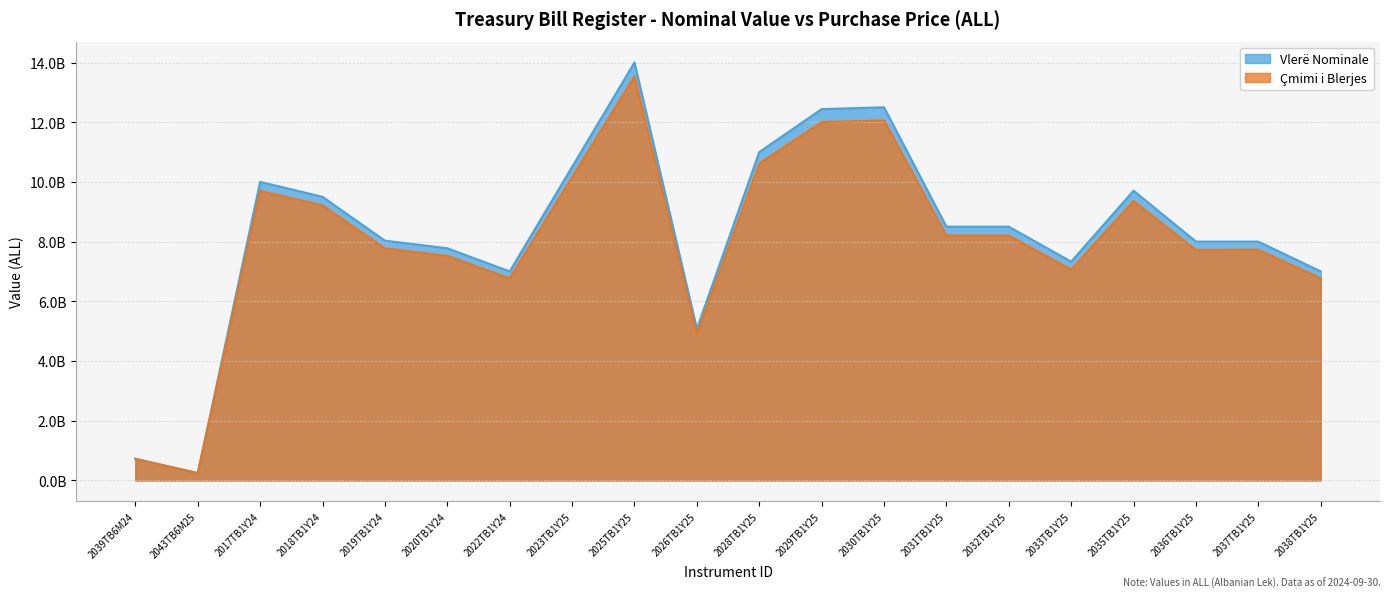

True or false: Vlerë Nominale and Çmimi i Blerjes cross at least once.

False